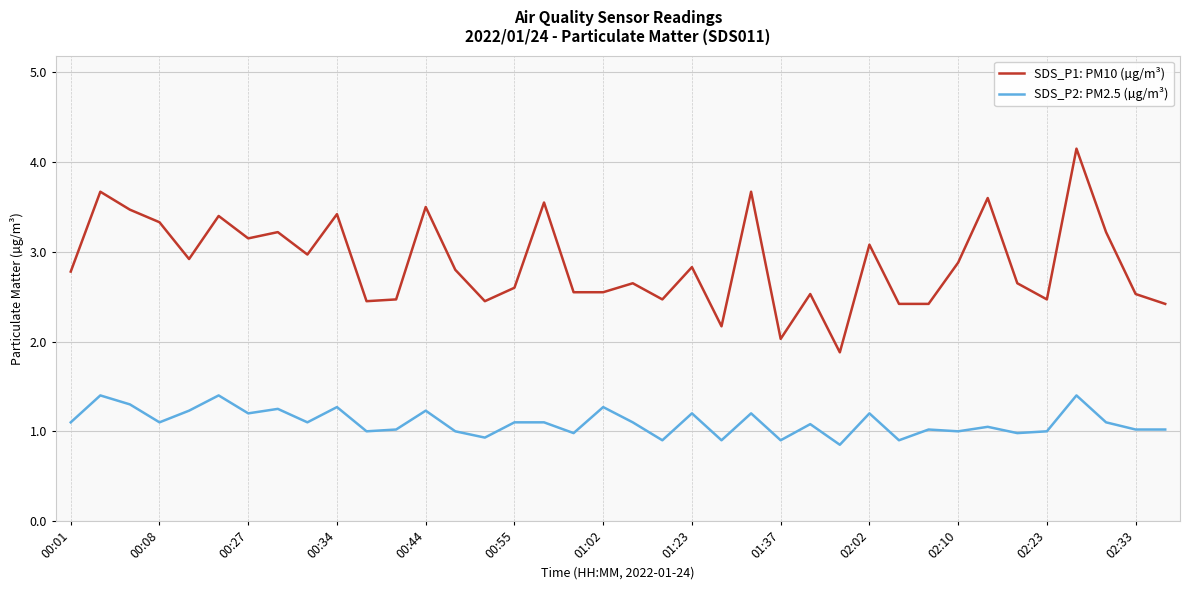

Rank the series by their maximum value, from highest to lowest.

SDS_P1: PM10 (µg/m³), SDS_P2: PM2.5 (µg/m³)